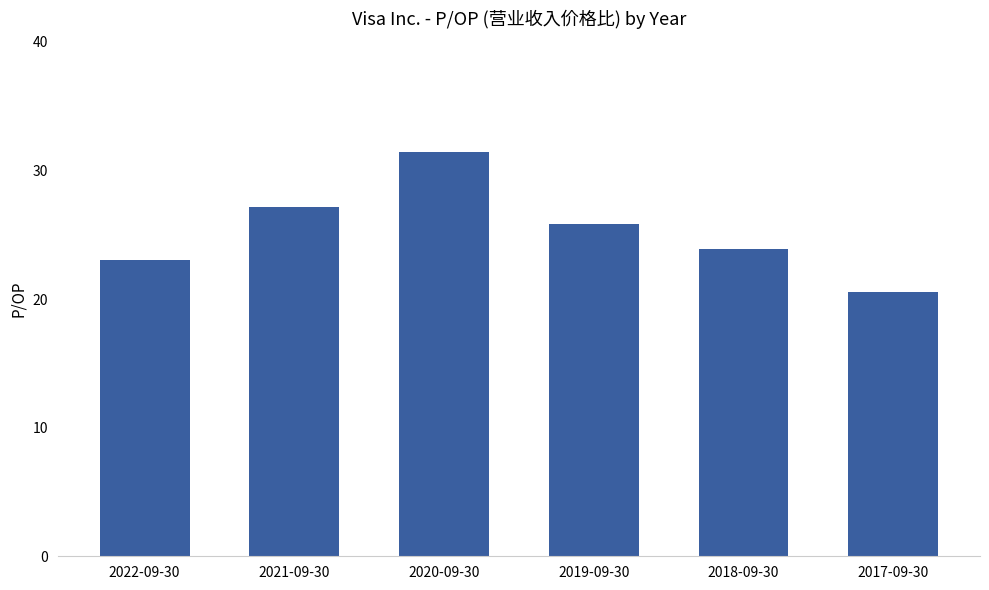

What value does the data have at 2018-09-30?

23.9